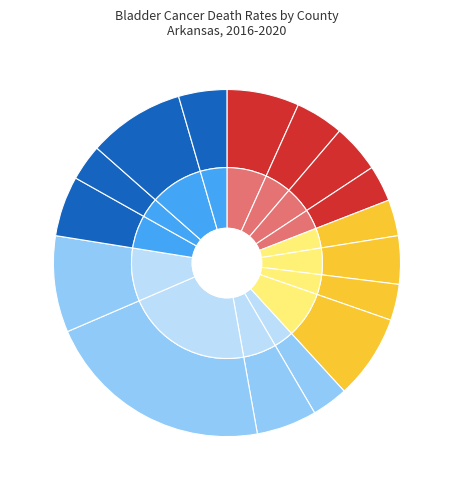

What is the total percentage of Benton County and Pulaski County?

30.3%